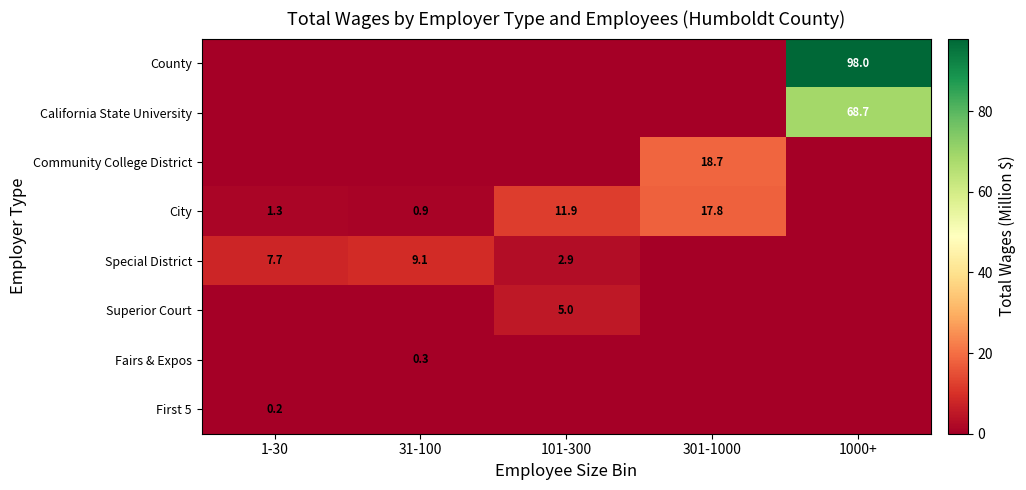

What is the sum of the City values at 301-1000 and 31-100?

18.7